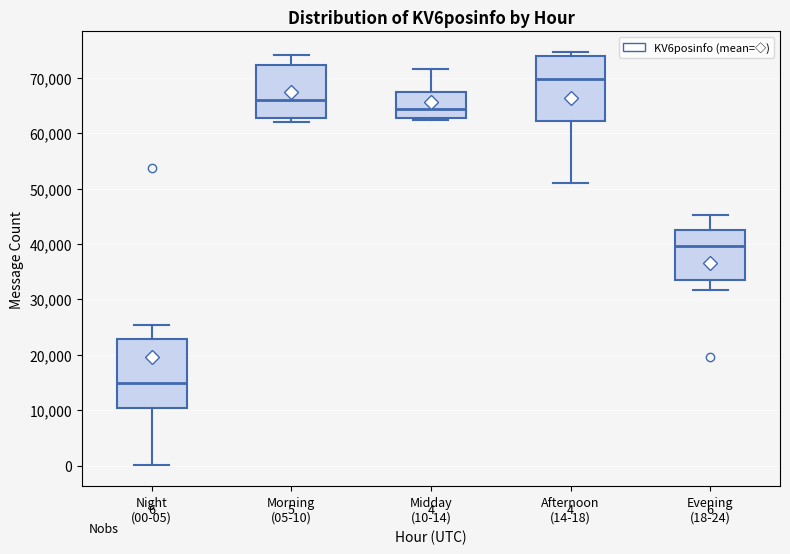

Which box's median line is the highest?

Afternoon (14-18)